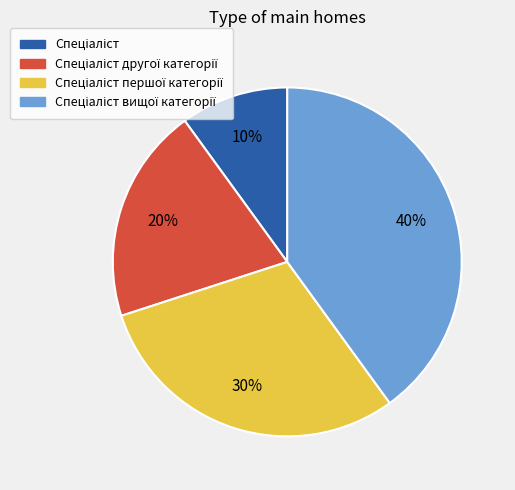

To the nearest percent, what is the difference between the largest and smallest slice percentages?

30%